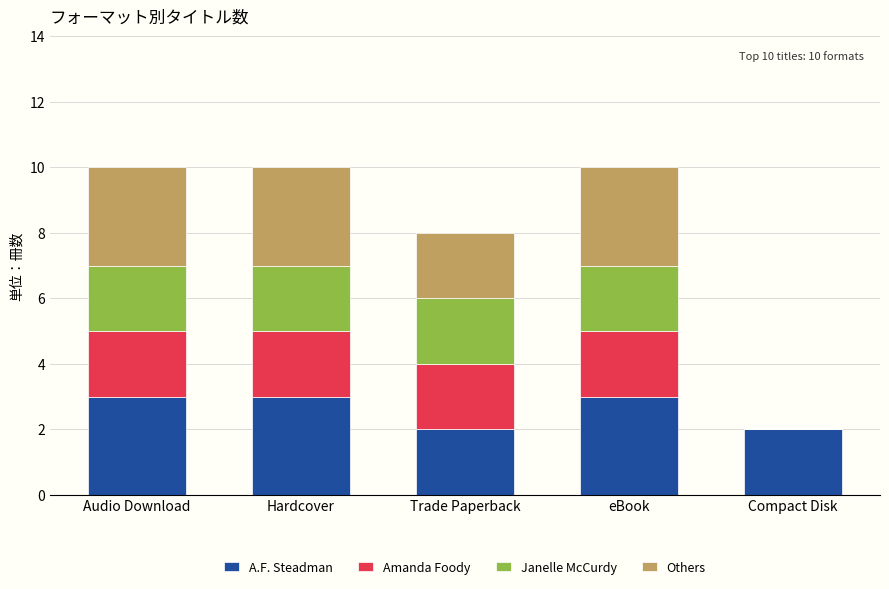

The A.F. Steadman series shows 4 at eBook. True or false?

False